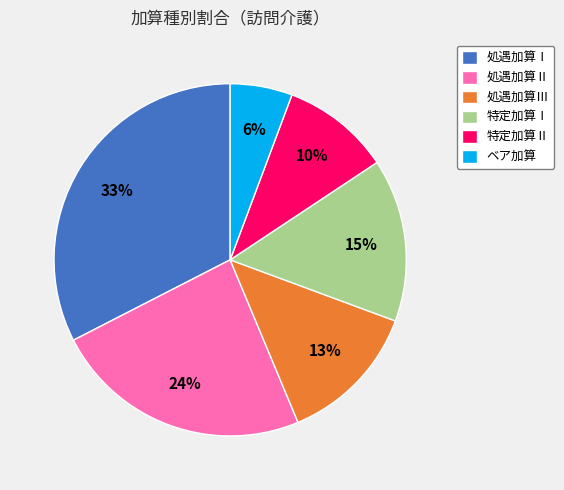

Count the number of slices in the pie.

6